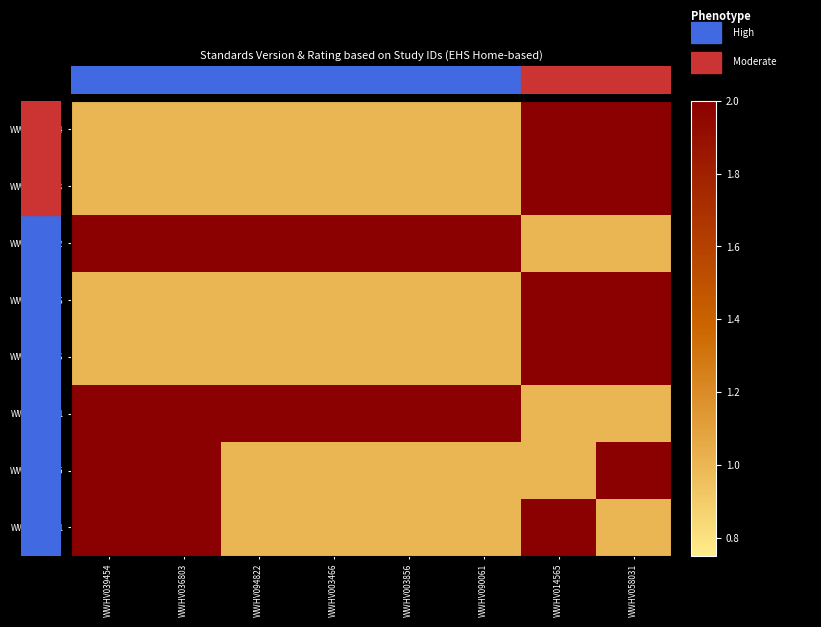

Which series changed the most between WWHV090061 and WWHV014565?

WWHV039454